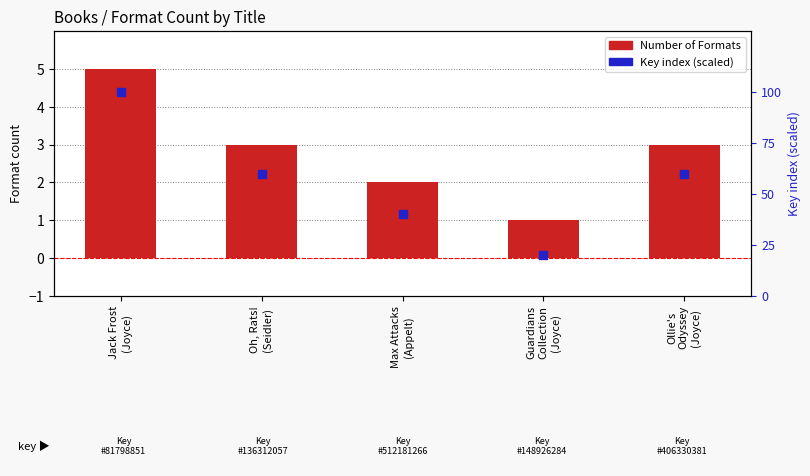

Is the value of Key (scaled) at Guardians
Collection
(Joyce) greater than the value of Number of Formats at Guardians
Collection
(Joyce)?

Yes